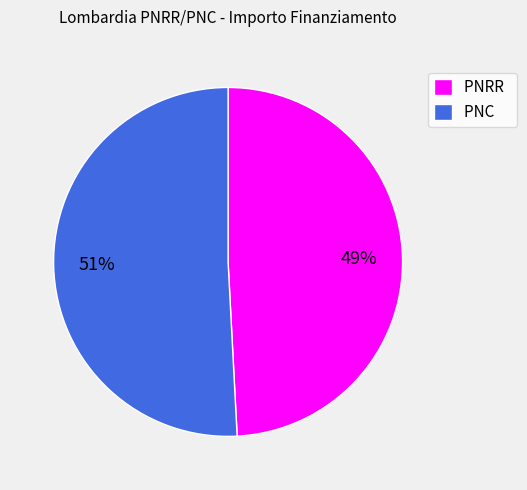

Which slice is the smallest?

PNRR